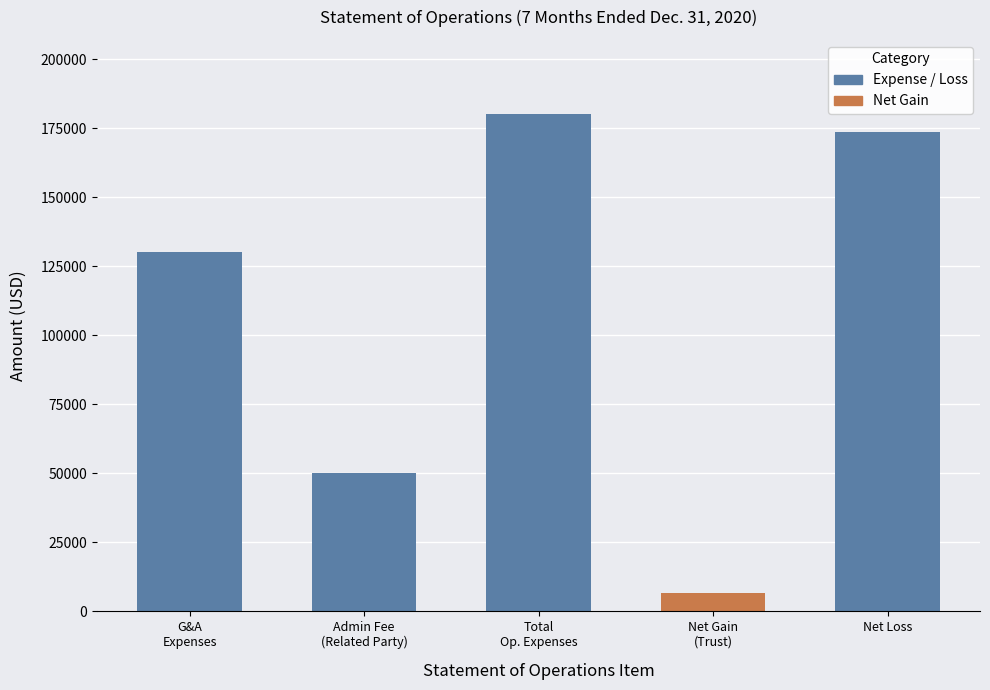

Which label corresponds to the largest value in the chart?

Total
Op. Expenses